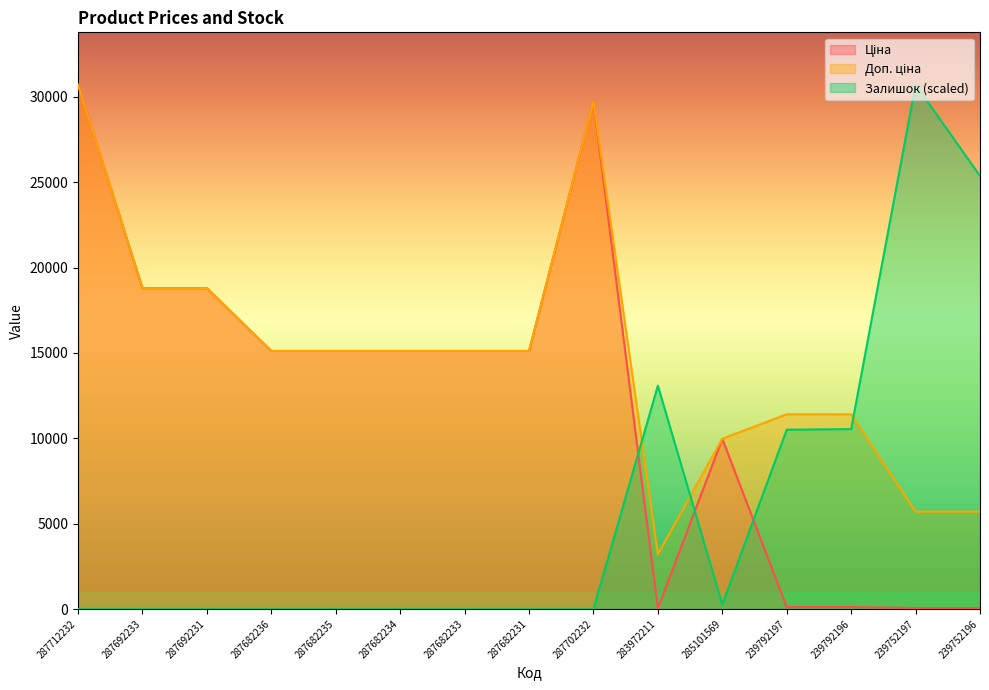

How many values in the Ціна series are below 15120?

6